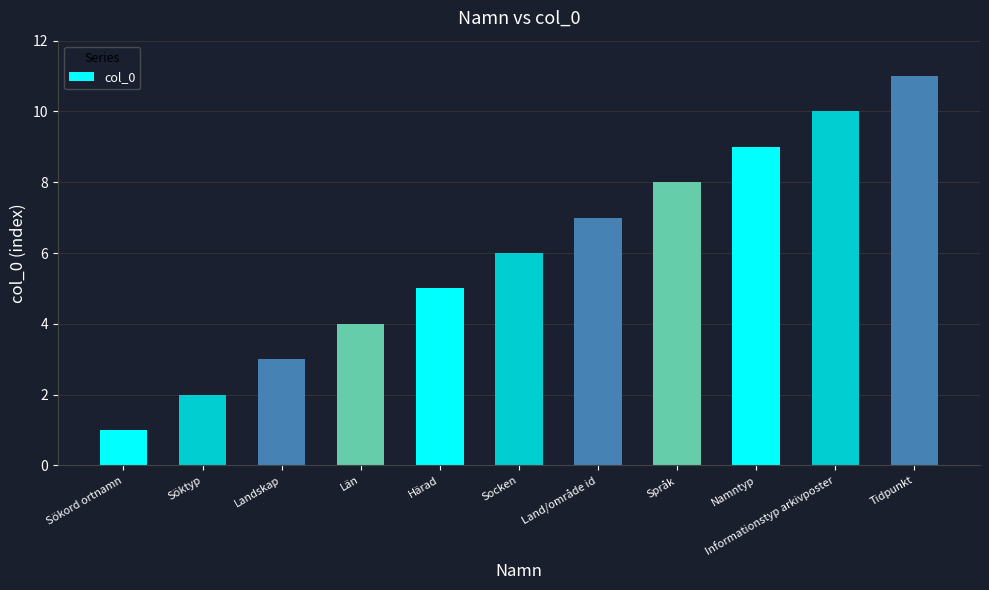

List the labels in order of value, largest first.

Tidpunkt, Informationstyp arkivposter, Namntyp, Språk, Land/område id, Socken, Härad, Län, Landskap, Söktyp, Sökord ortnamn